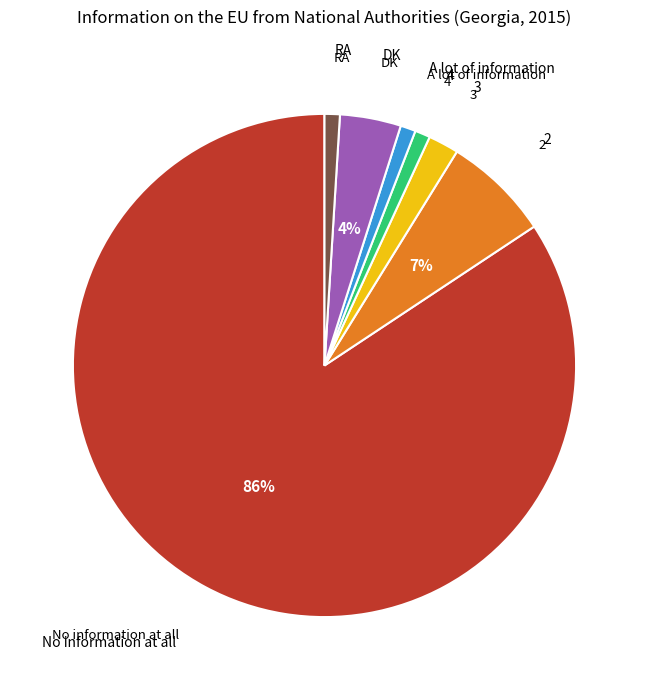

Which slice is the smallest?

4